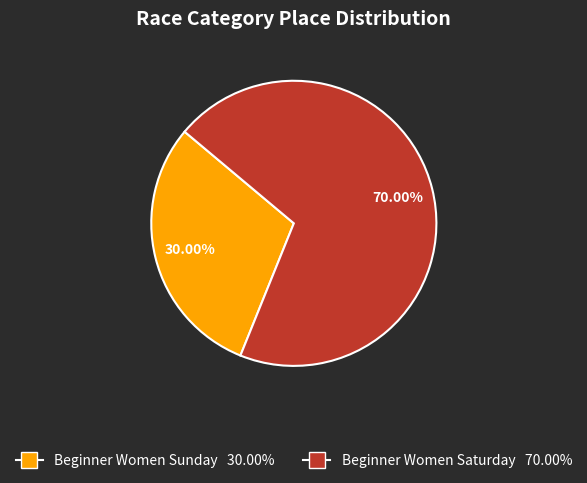

Rank the categories by value from highest to lowest.

Beginner Women Saturday, Beginner Women Sunday